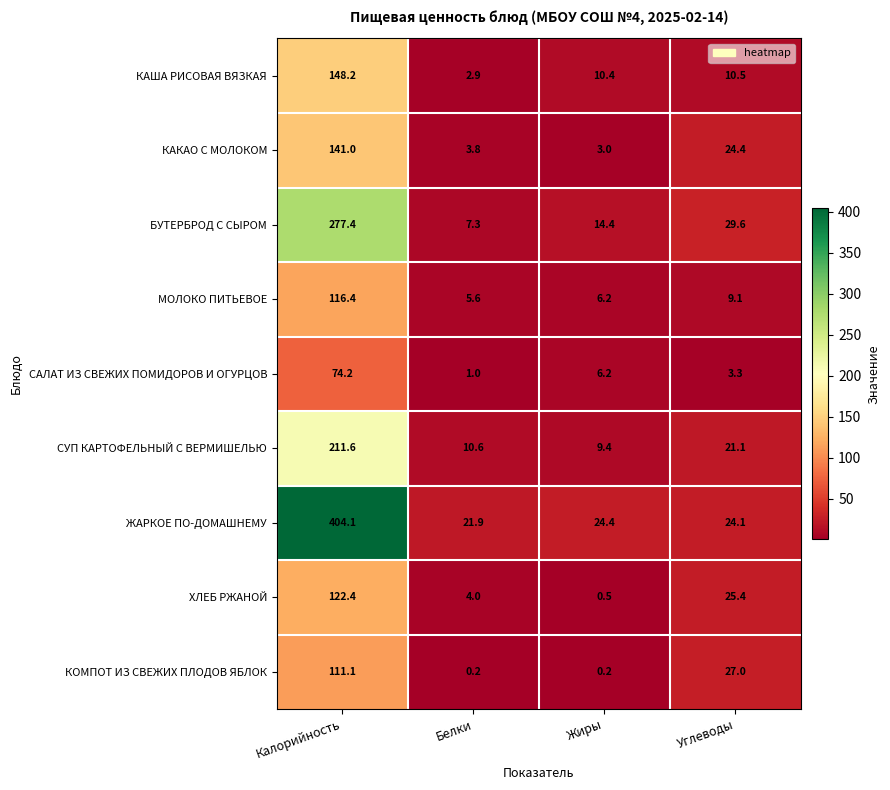

What is the difference between the maximum and minimum values in the КАША РИСОВАЯ ВЯЗКАЯ series?

145.3